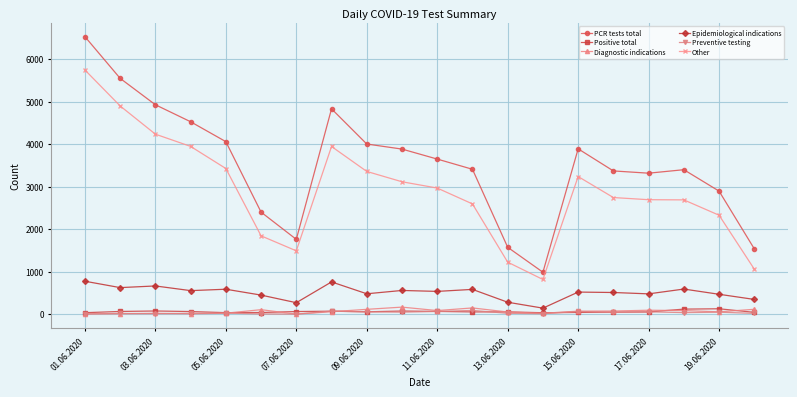

True or false: Preventive testing has more than 2 points higher than both neighbors.

True